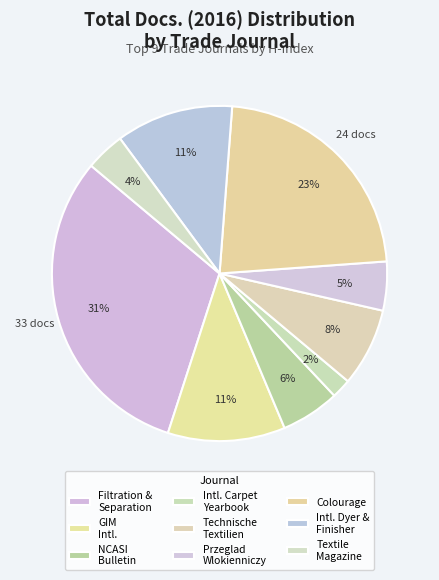

To the nearest percent, what is the average slice percentage?

11%